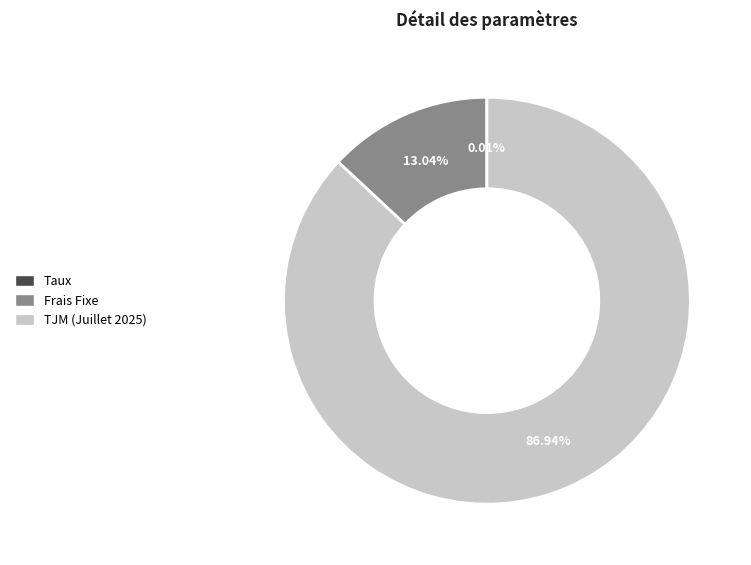

To the nearest percent, what percentage of the pie is Frais Fixe?

13%